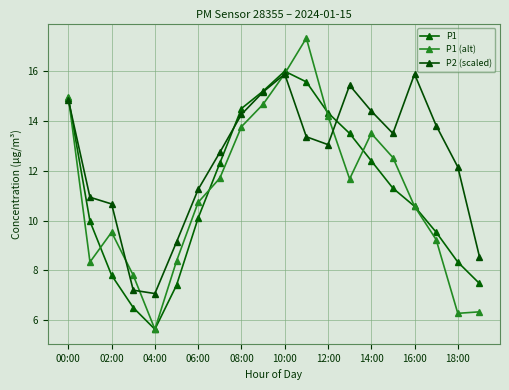

Is this an area chart (filled region under the line)?

No